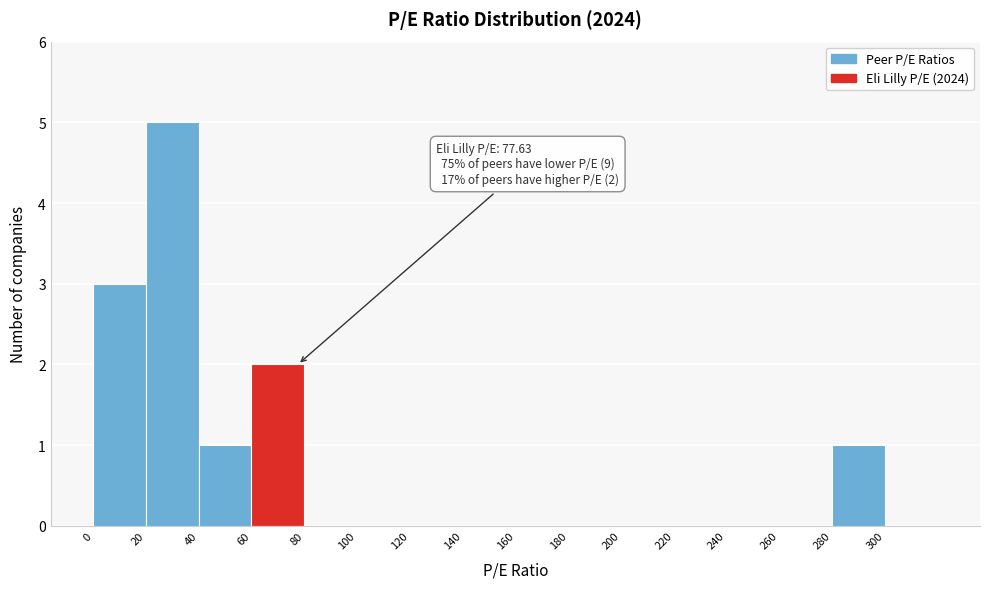

Which range on the x-axis has the tallest bar?

20 to 40